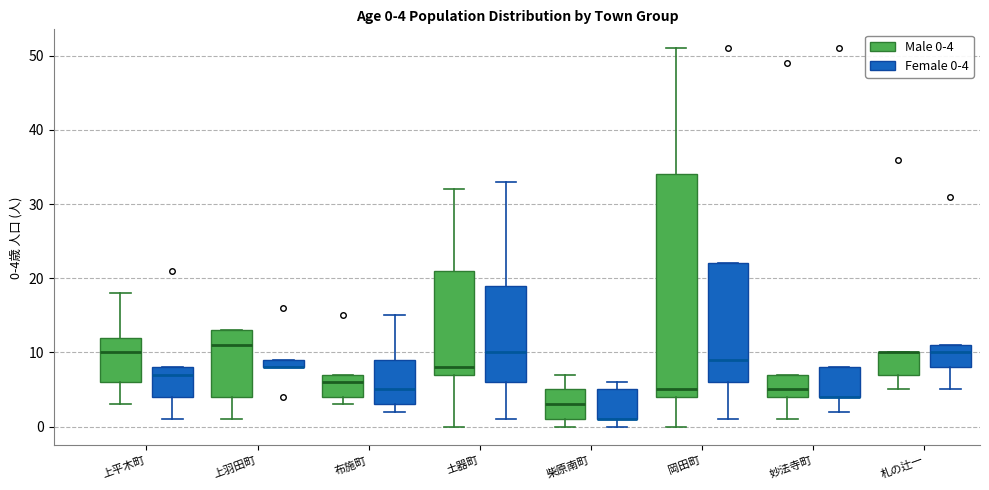

Which box is the tallest, from its lower edge to its upper edge?

岡田町 (Male 0-4)